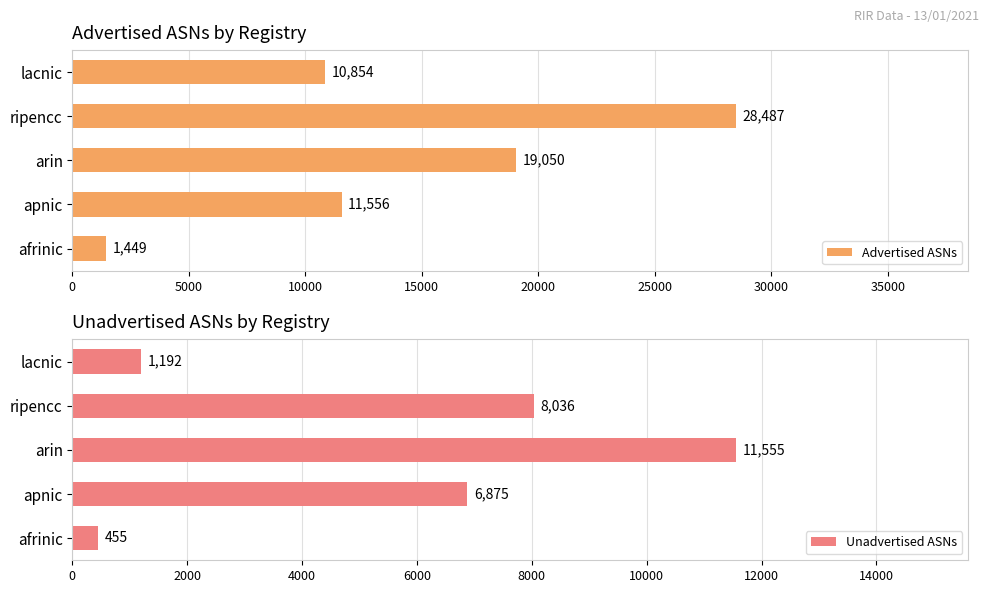

What is the highest value of the Advertised ASNs series?

28487